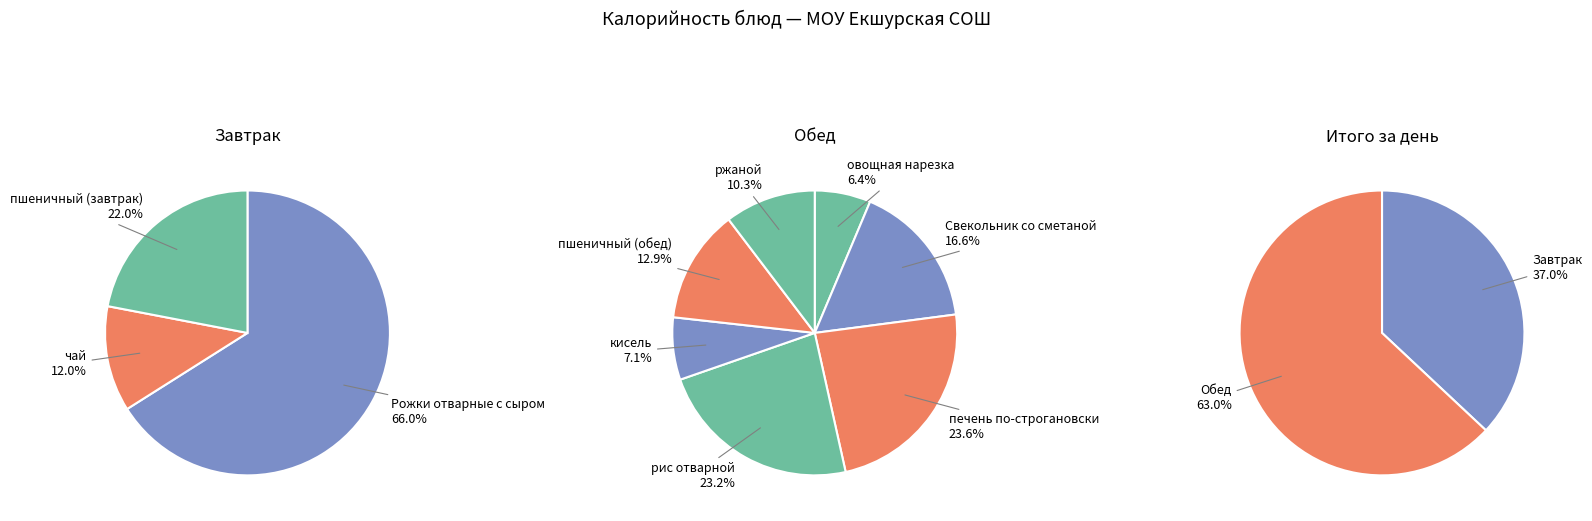

Which has a higher value, ржаной or Рожки отварные с сыром?

Рожки отварные с сыром